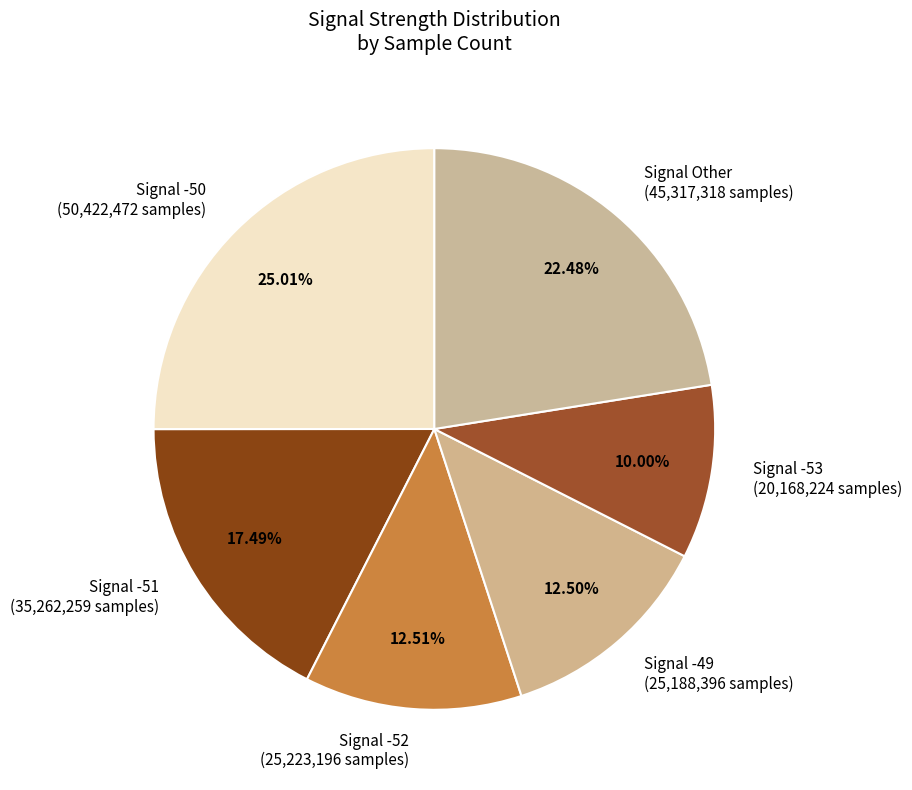

Is Signal -53 (20,168,224 samples) the majority of the pie?

No